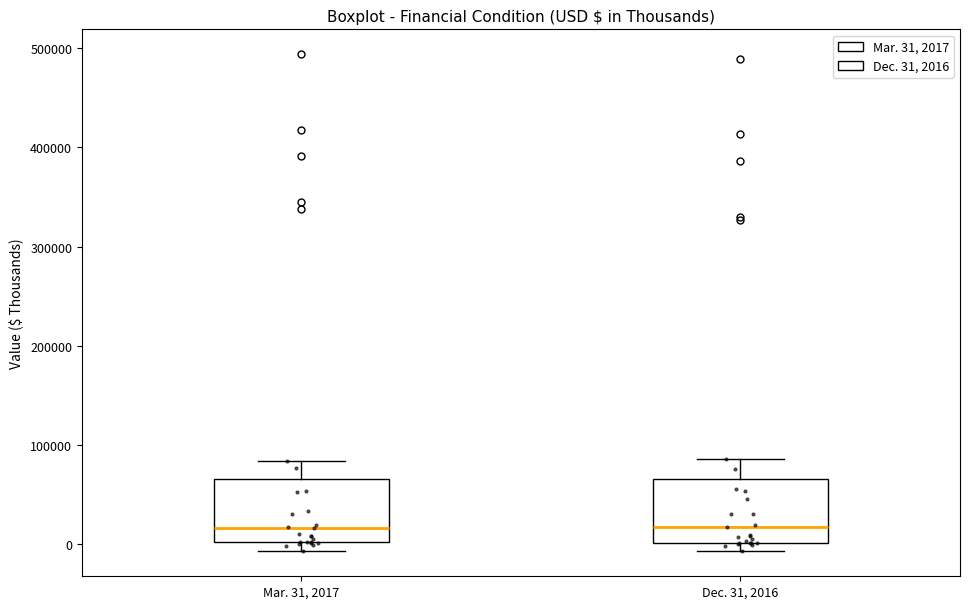

Reading left to right, transcribe this box plot: for each box, give where its median line is, the range the box spans, and where its two whiskers end, as read against the y-axis. The values are not printed on the chart, so give them approximately, as read against the axis.

Mar. 31, 2017: median 20000, box 0 to 70000, whiskers -10000 to 80000
Dec. 31, 2016: median 20000, box 0 to 70000, whiskers -10000 to 90000